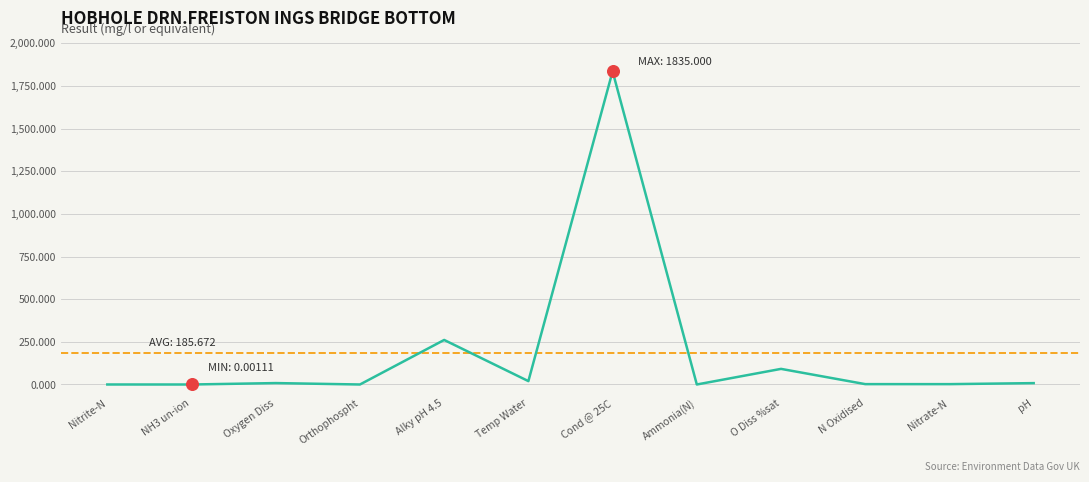

Between Alky pH 4.5 and Cond @ 25C, which is larger?

Cond @ 25C